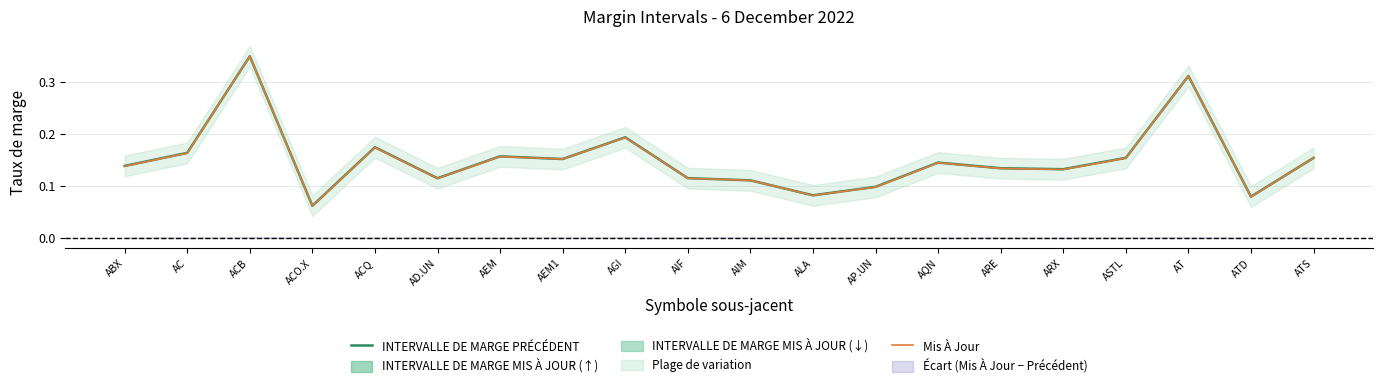

In Mis À Jour, how many points are higher than both neighbors (excluding endpoints)?

6